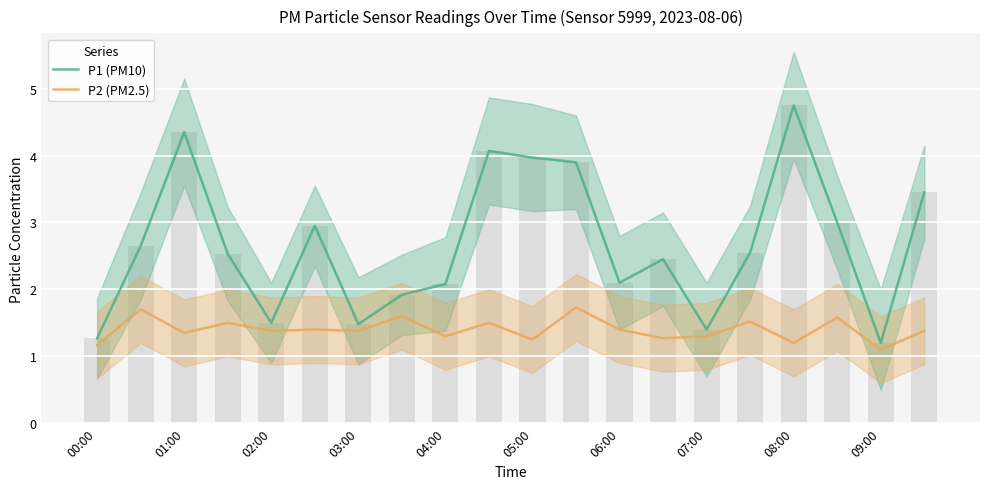

Reading left to right, transcribe all the data shown in this chart.

P1 (PM10): 1.3	2.6	4.3	2.5	1.5	3.0	1.5	1.9	2.1	4.1	4.0	3.9	2.1	2.5	1.4	2.5	4.8	3.0	1.2	3.5
P2 (PM2.5): 1.2	1.7	1.4	1.5	1.4	1.4	1.4	1.6	1.3	1.5	1.2	1.7	1.4	1.3	1.3	1.5	1.2	1.6	1.1	1.4